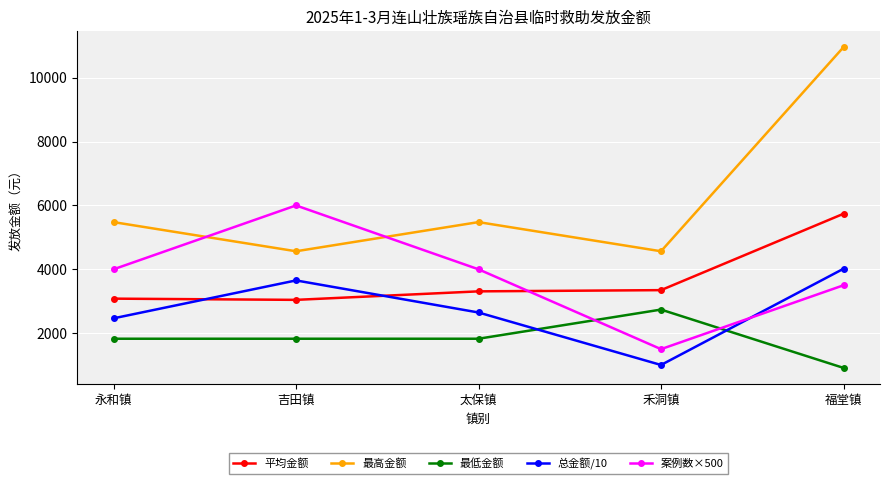

Which series has the largest range (max minus min)?

最高金额